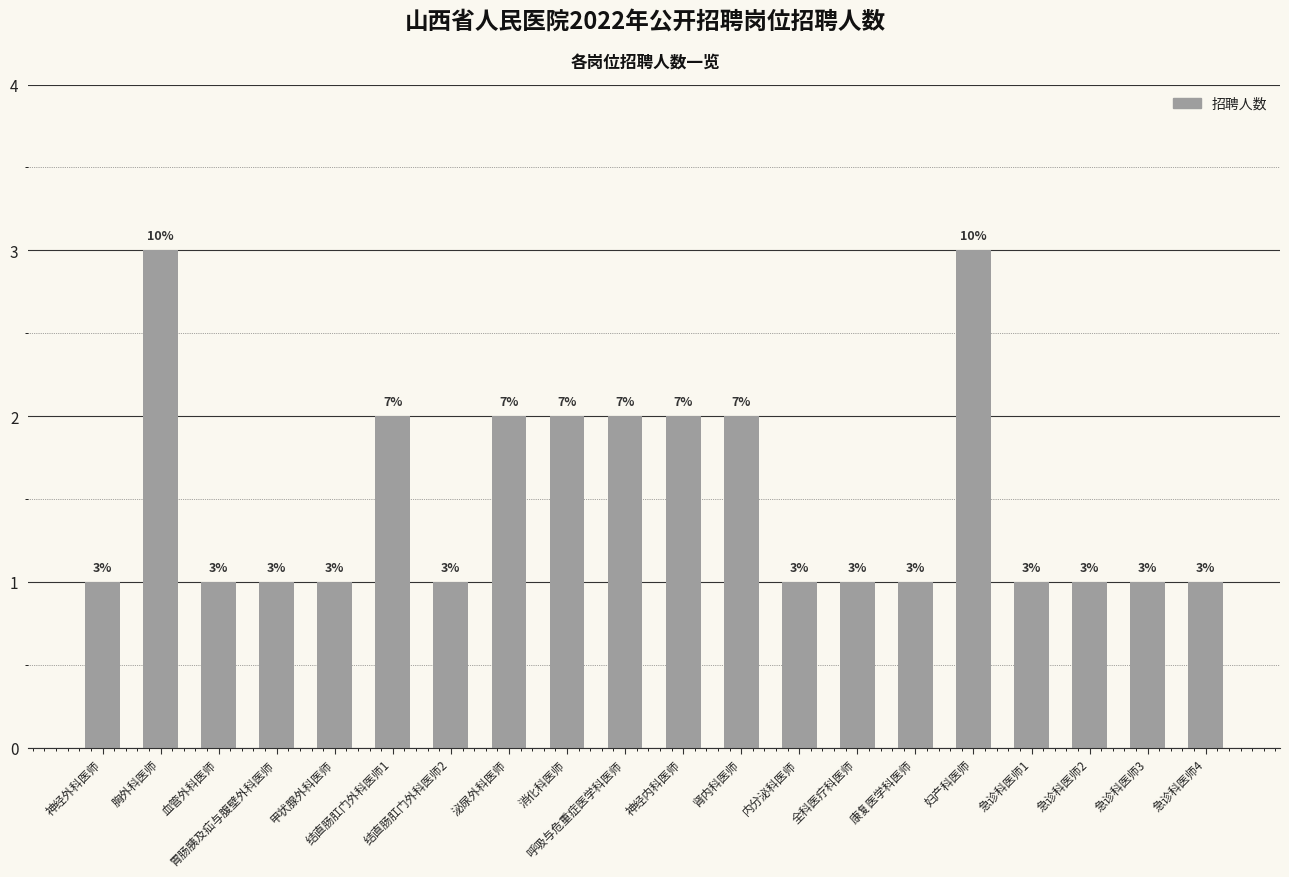

What is the smallest value displayed?

1